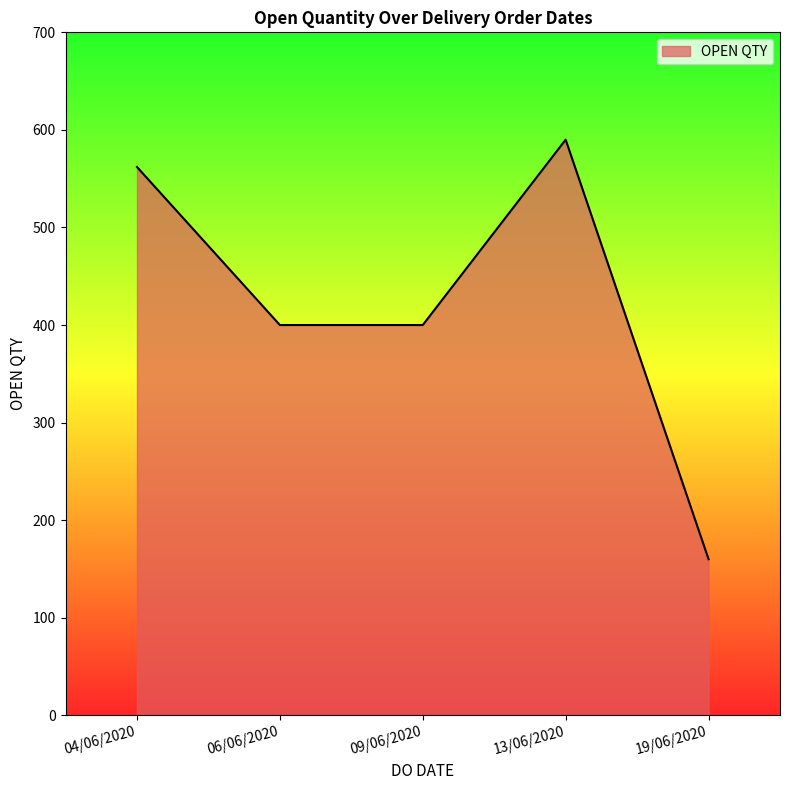

Reading right to left, list all the values displayed in this chart.

160	590	400	400	562